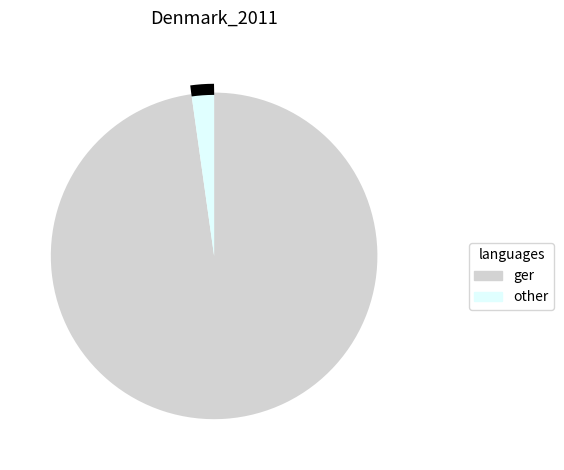

Is 6 the majority of the pie?

No